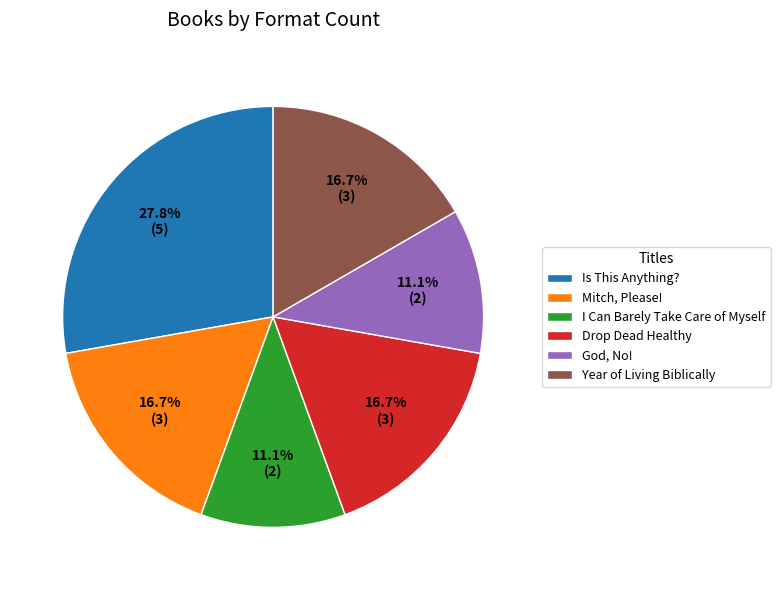

Combined, do Drop Dead Healthy and Year of Living Biblically account for over 50%?

No